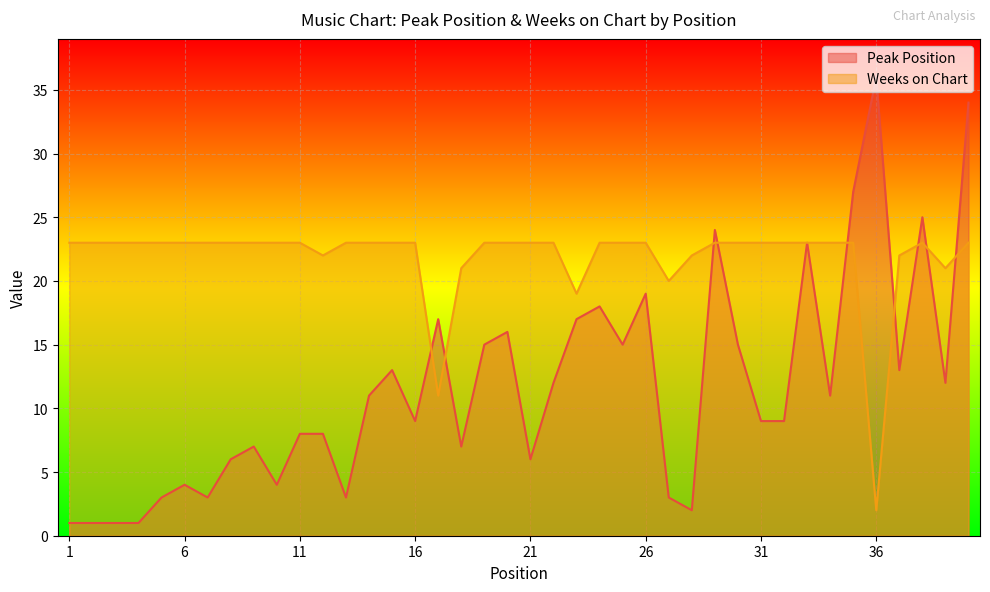

Between which two adjacent categories do Weeks on Chart and Peak Position first intersect?

16 and 17